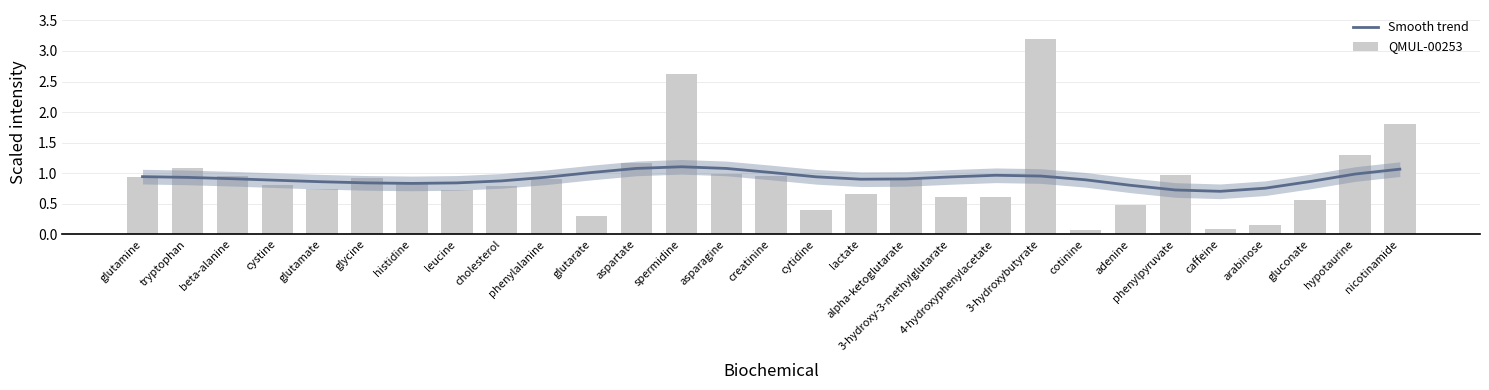

Is the value of Smooth trend at lactate greater than the value of QMUL-00253 at cytidine?

Yes